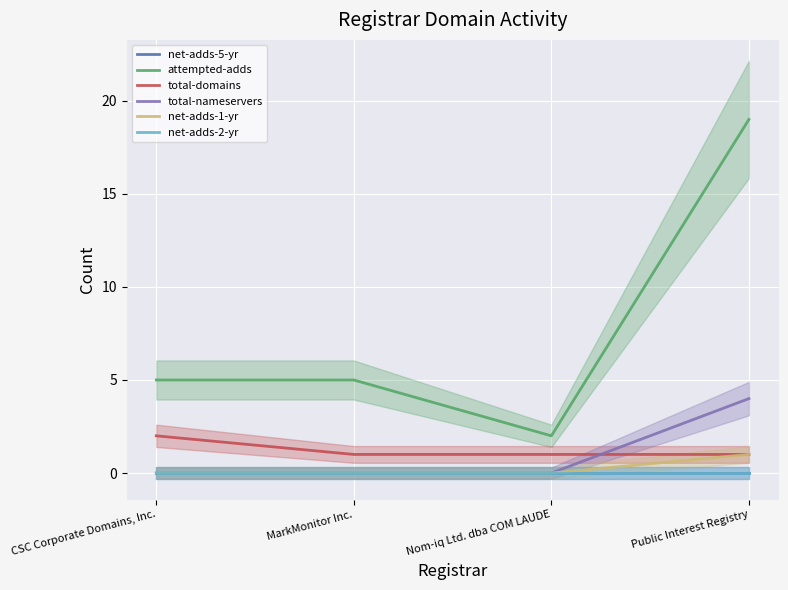

Which category has the highest value in the total-domains series?

CSC Corporate Domains, Inc.